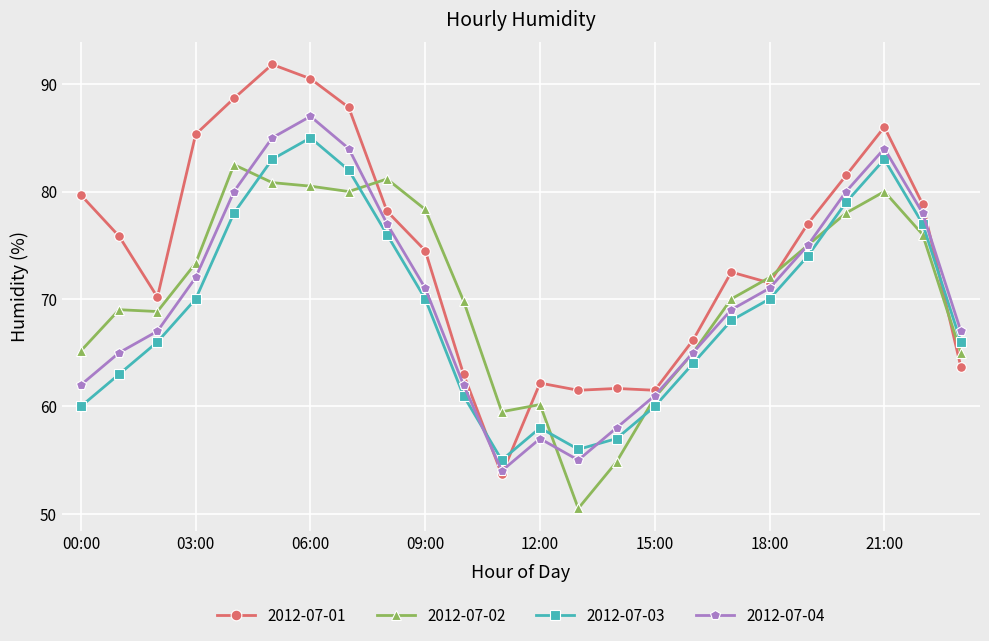

True or false: 2012-07-02 has more than 2 interior local peaks.

True